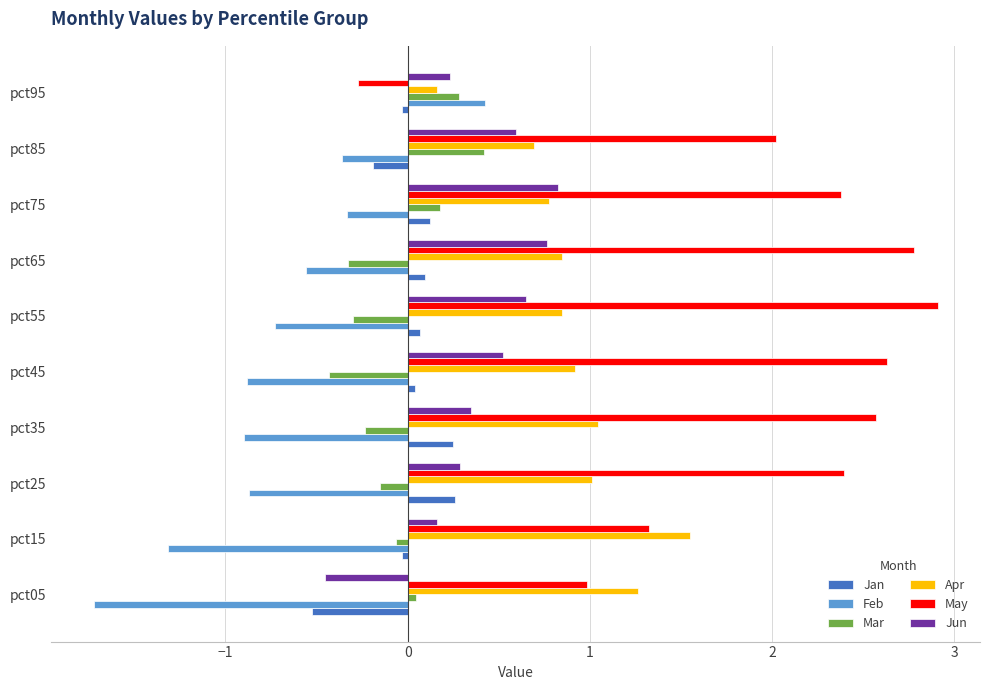

The Jun series shows 0.8 at pct45. True or false?

False